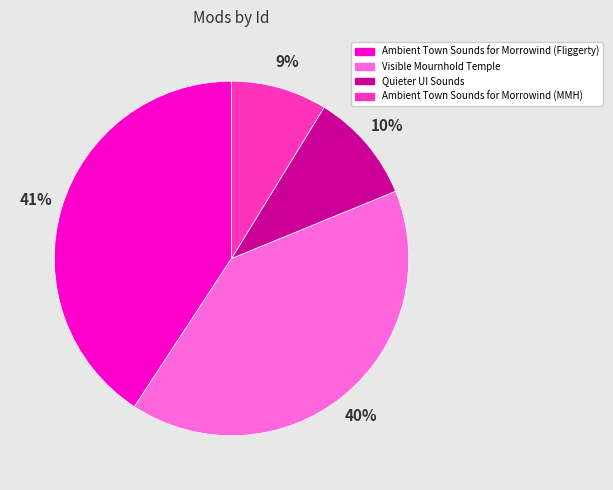

How many segments does this pie chart have?

4